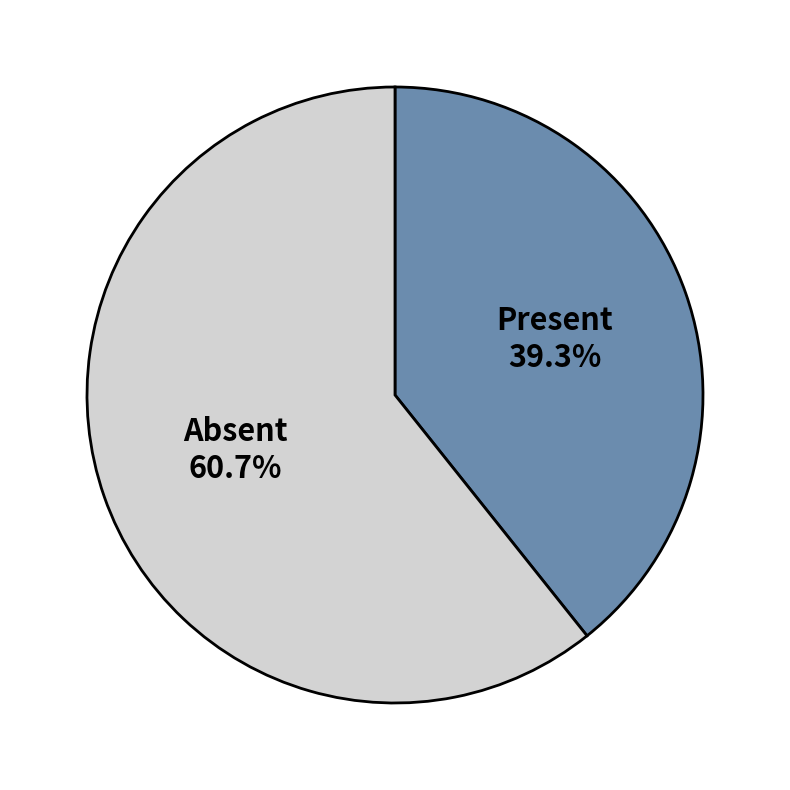

Do Absent and Present together represent more than half of the pie?

Yes